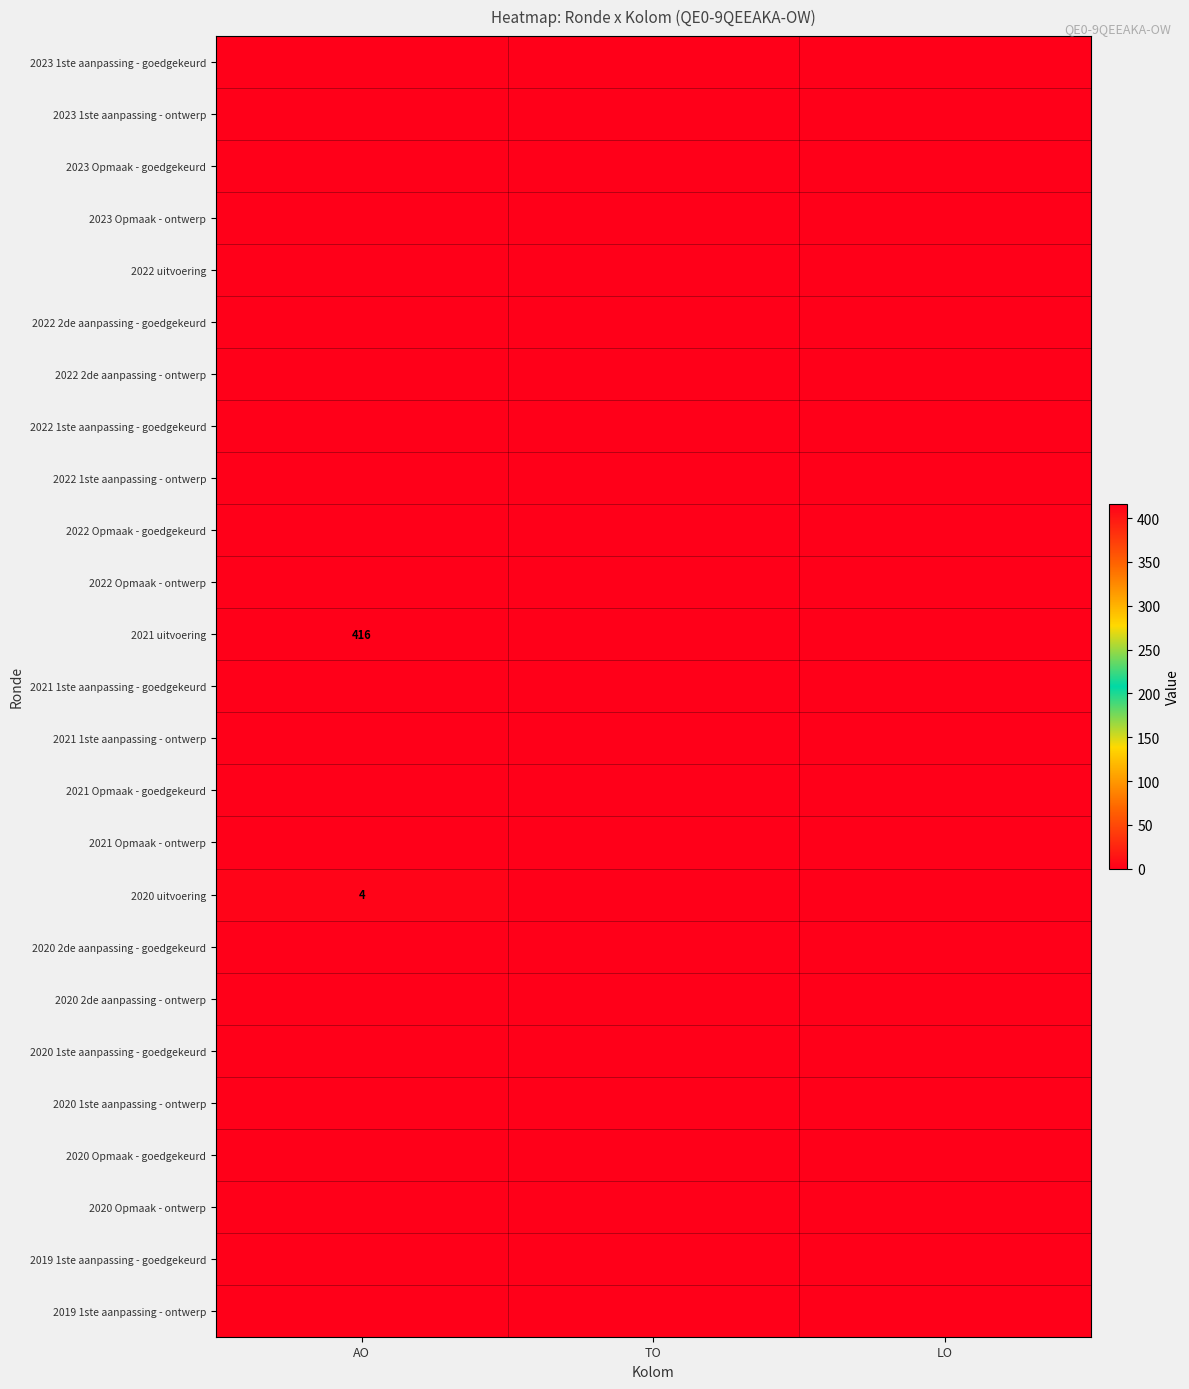

How many categories are shown in the chart?

3